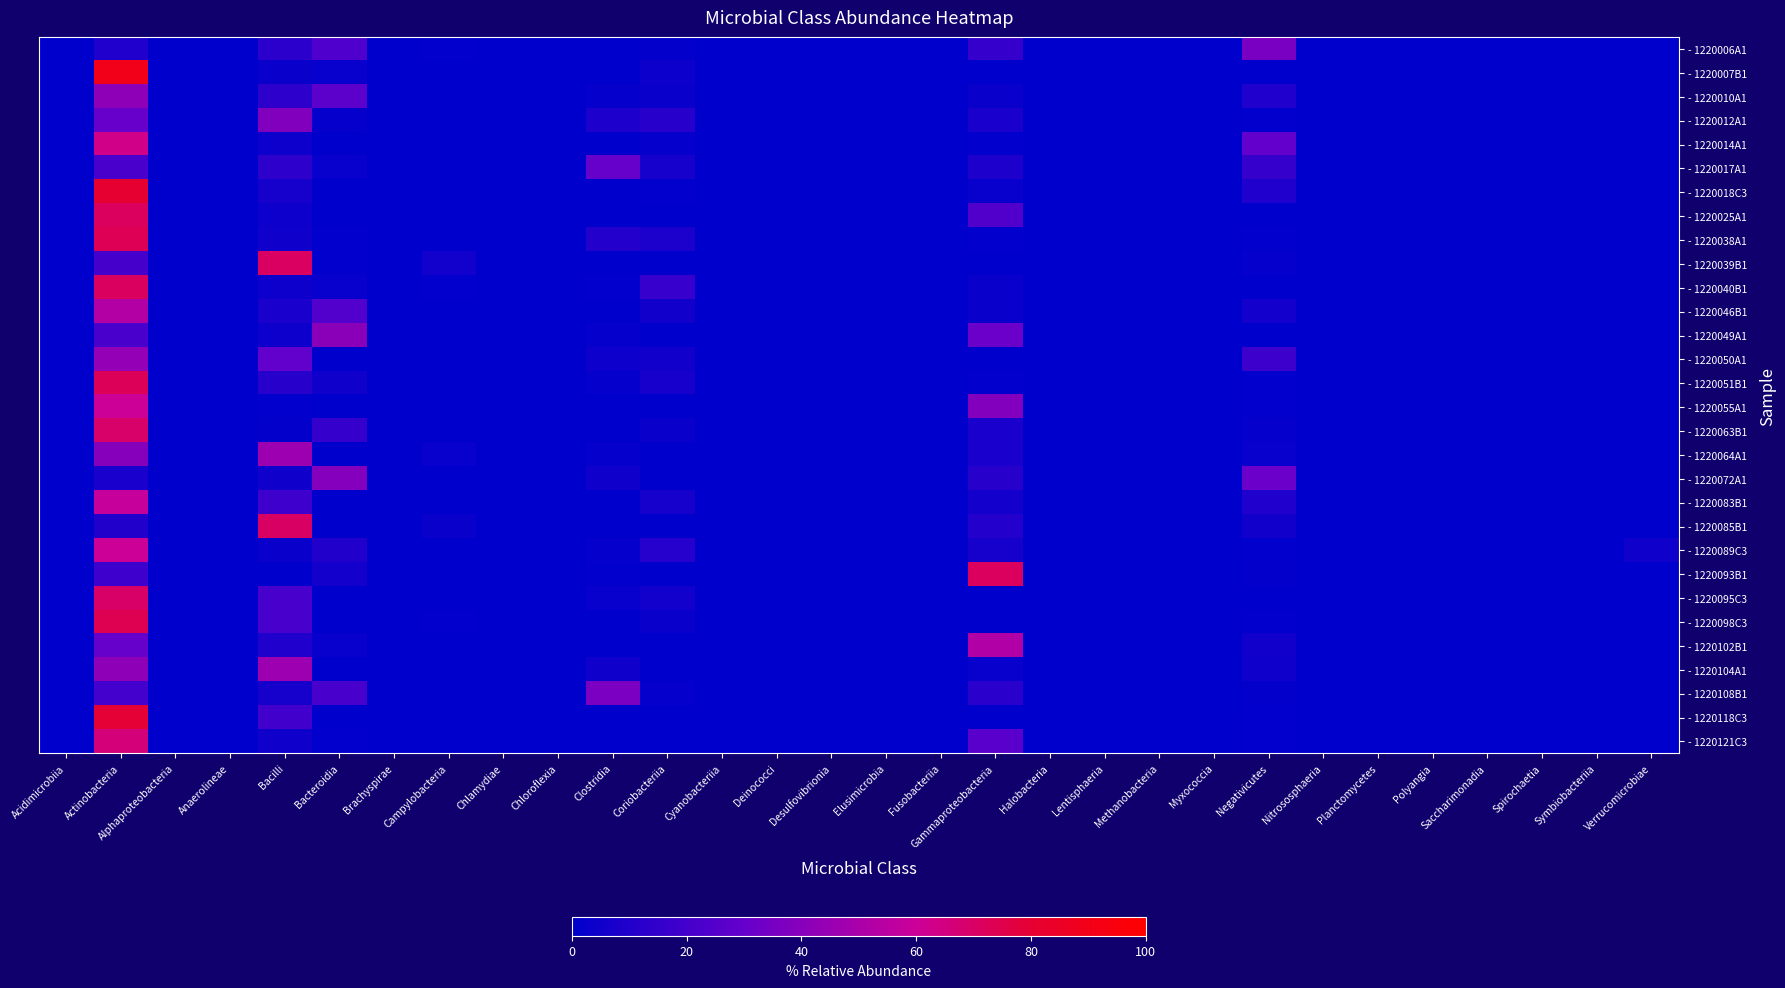

At which category is the sum across all series the highest?

Actinobacteria